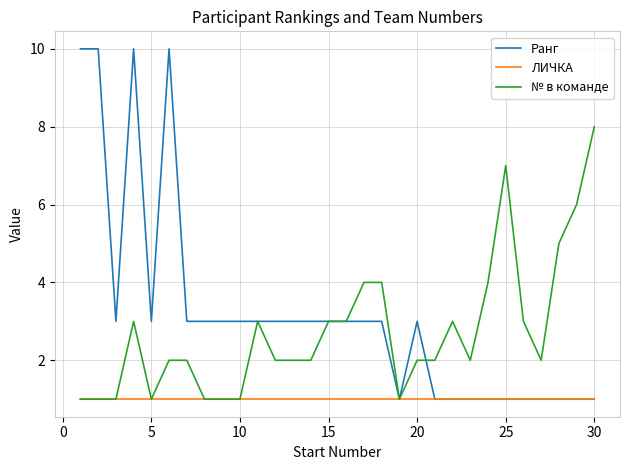

What is the sum of all № в команде values?

82